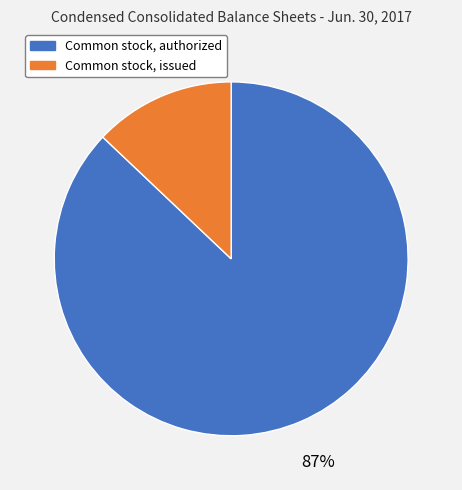

Does Common stock, authorized represent more than half of the total?

Yes